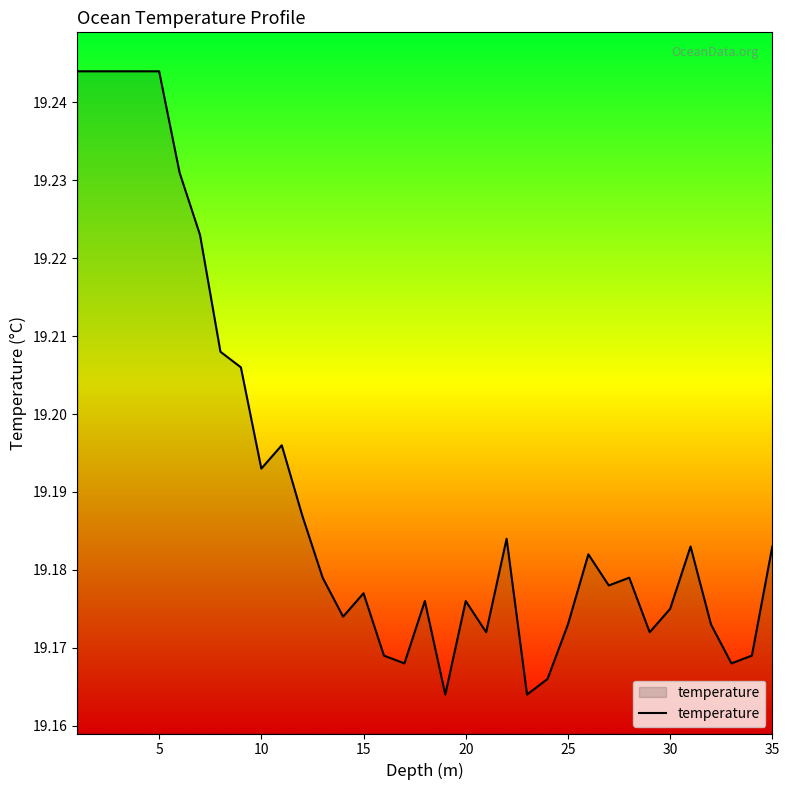

Is this an area chart (filled region under the line)?

Yes